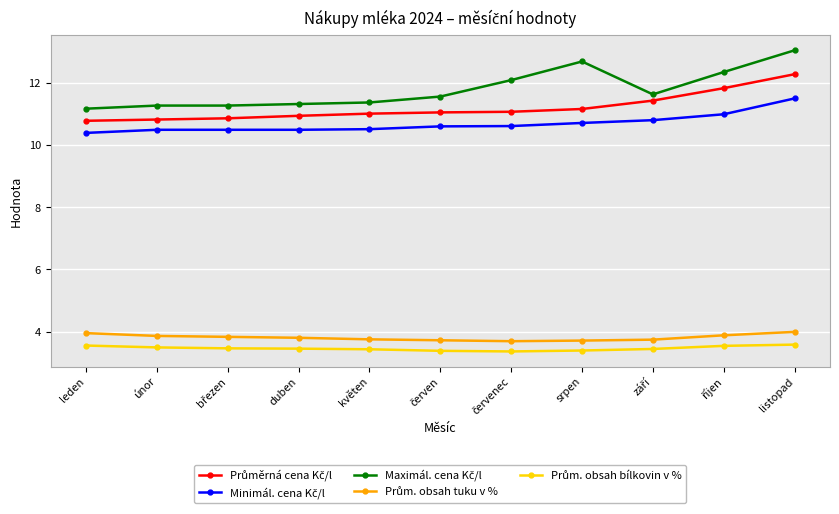

What is the total value across all series at srpen?

41.7